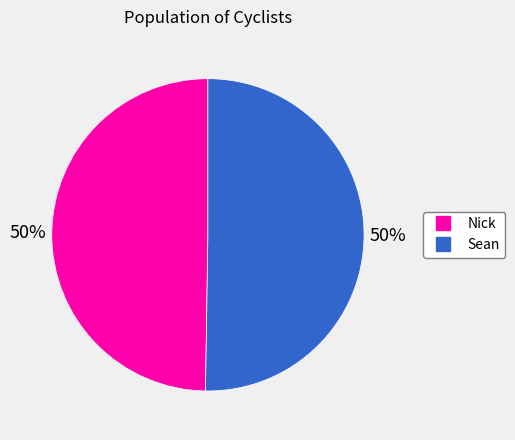

How many slices are in this pie chart?

2